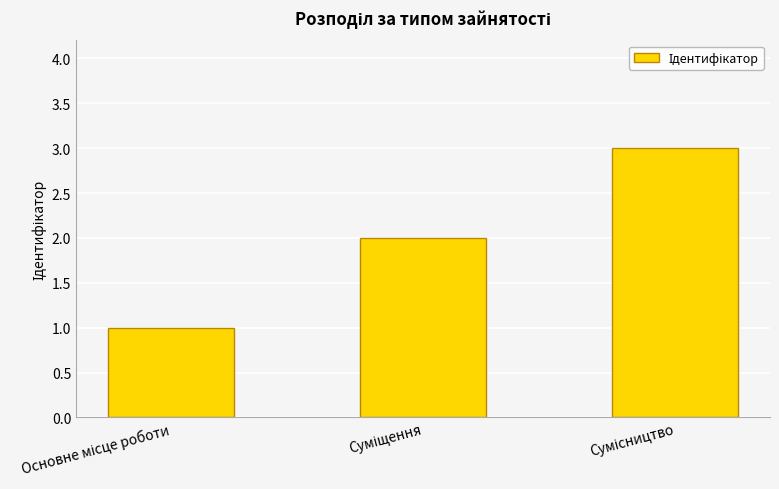

How many distinct data groups are displayed?

1